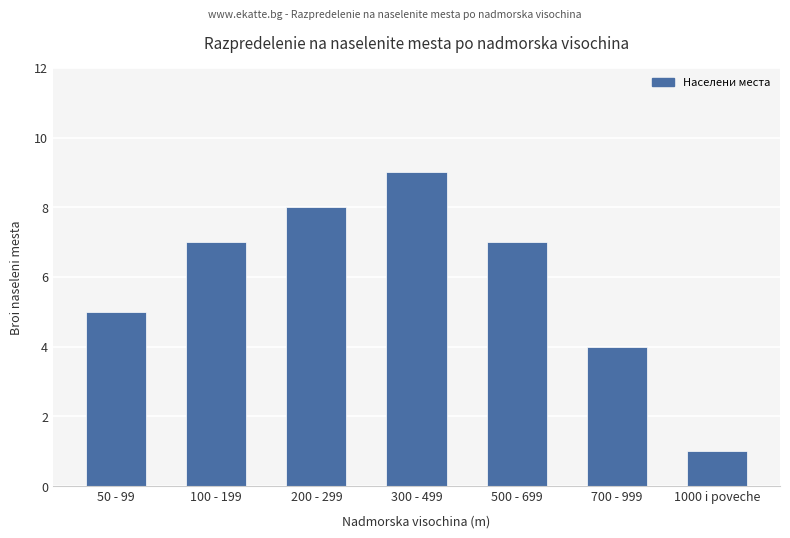

The chart shows a value of 5 at 100 - 199. True or false?

False